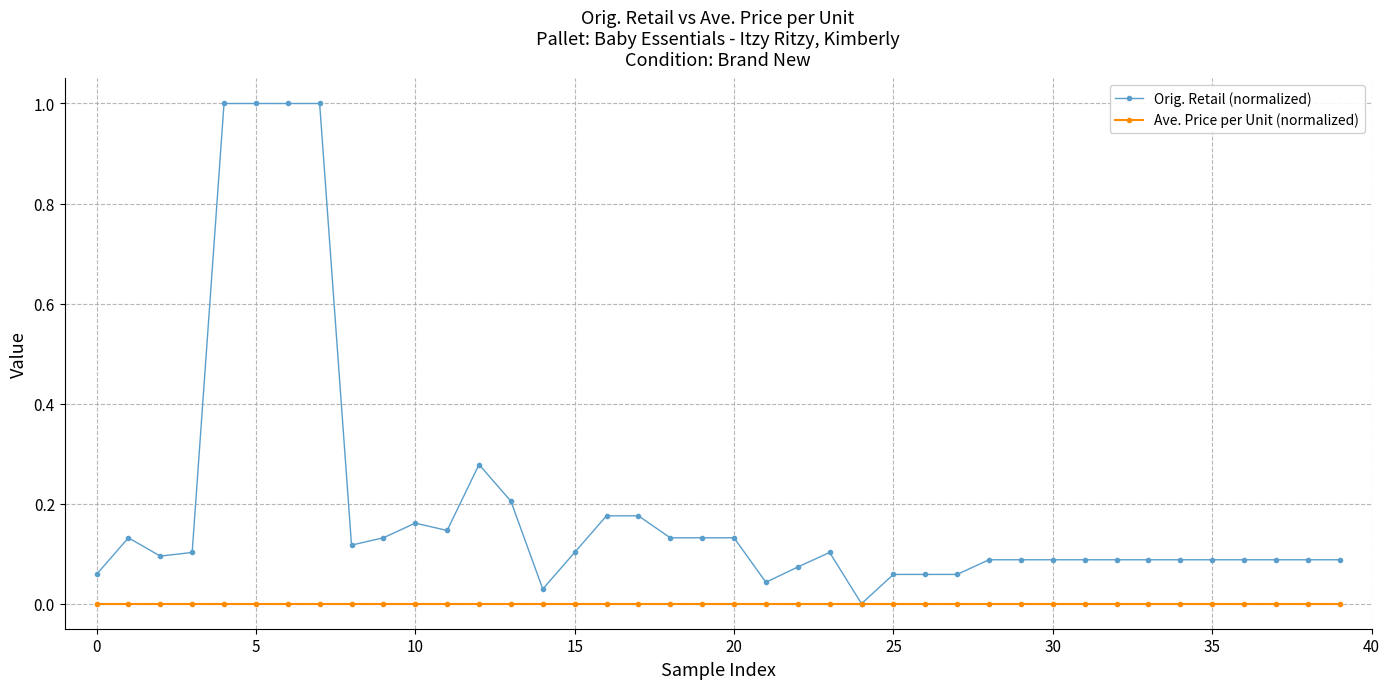

True or false: Orig. Retail (normalized) has more than 2 interior local peaks.

True